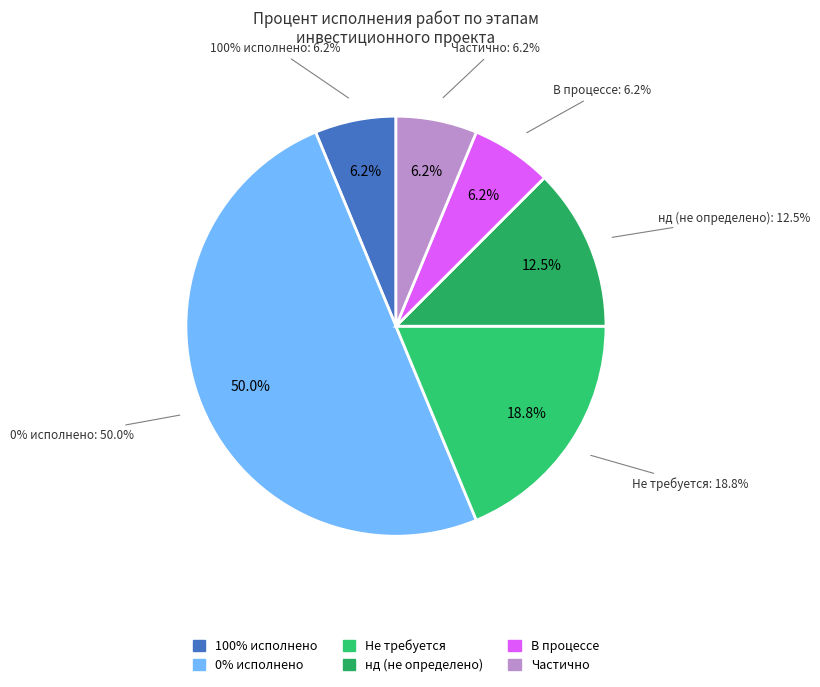

Does Закупка основного оборудования account for over 50% of the chart?

Yes